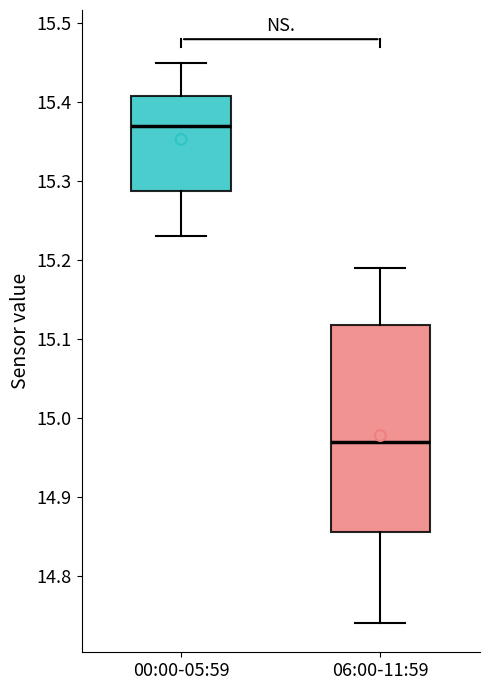

Comparing the boxes themselves (not the whiskers), which one is the tallest?

06:00-11:59